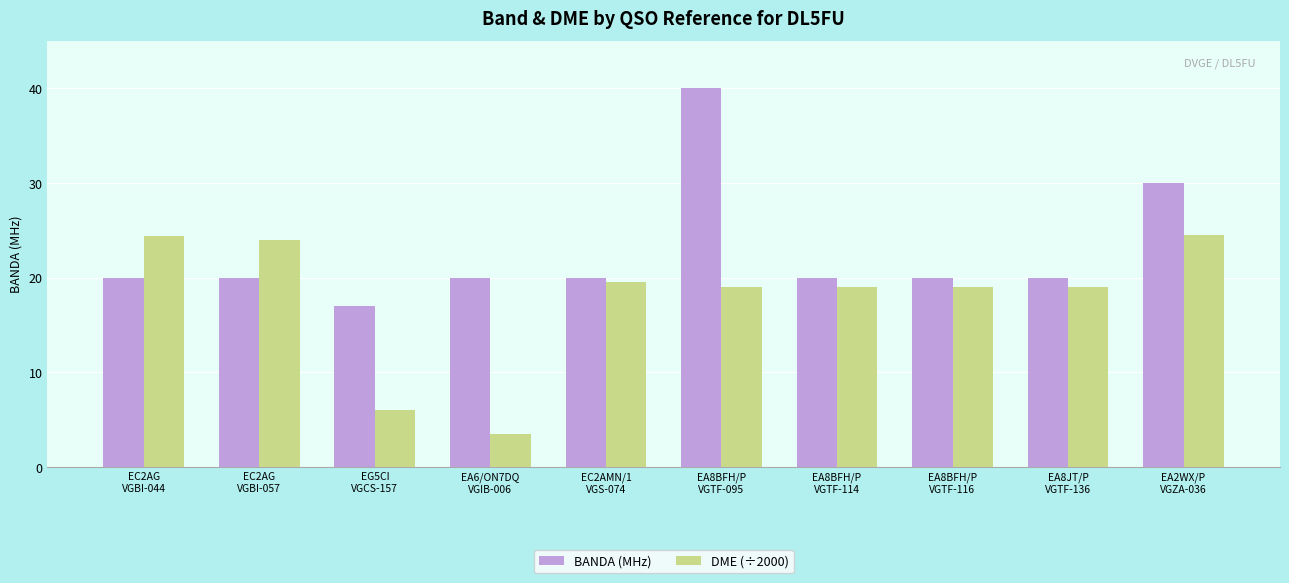

Does the chart contain stacked bars?

No